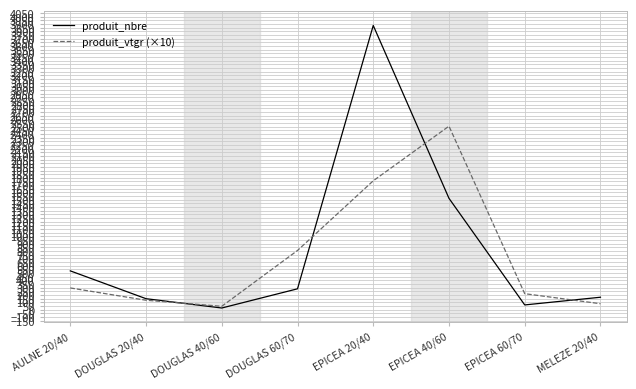

True or false: produit_vtgr (×10) and produit_nbre cross at least once.

True